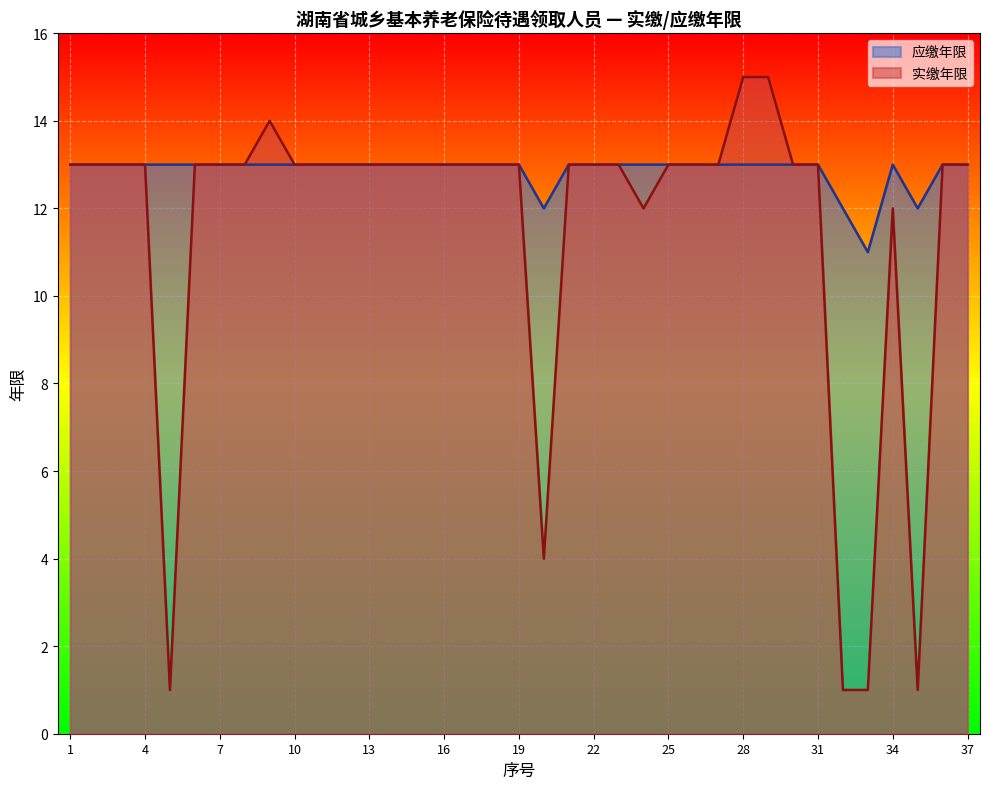

Where is 应缴年限 nearest to the value 12?

20